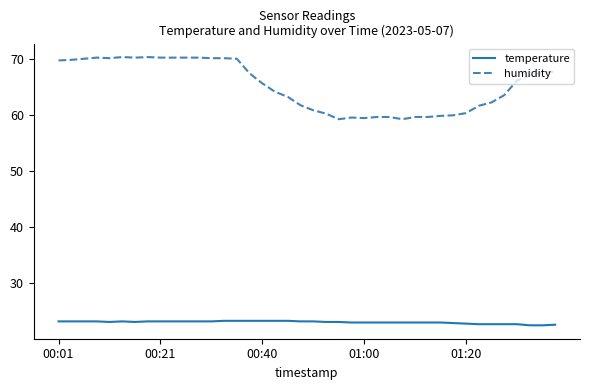

Which series has the widest spread of values?

humidity